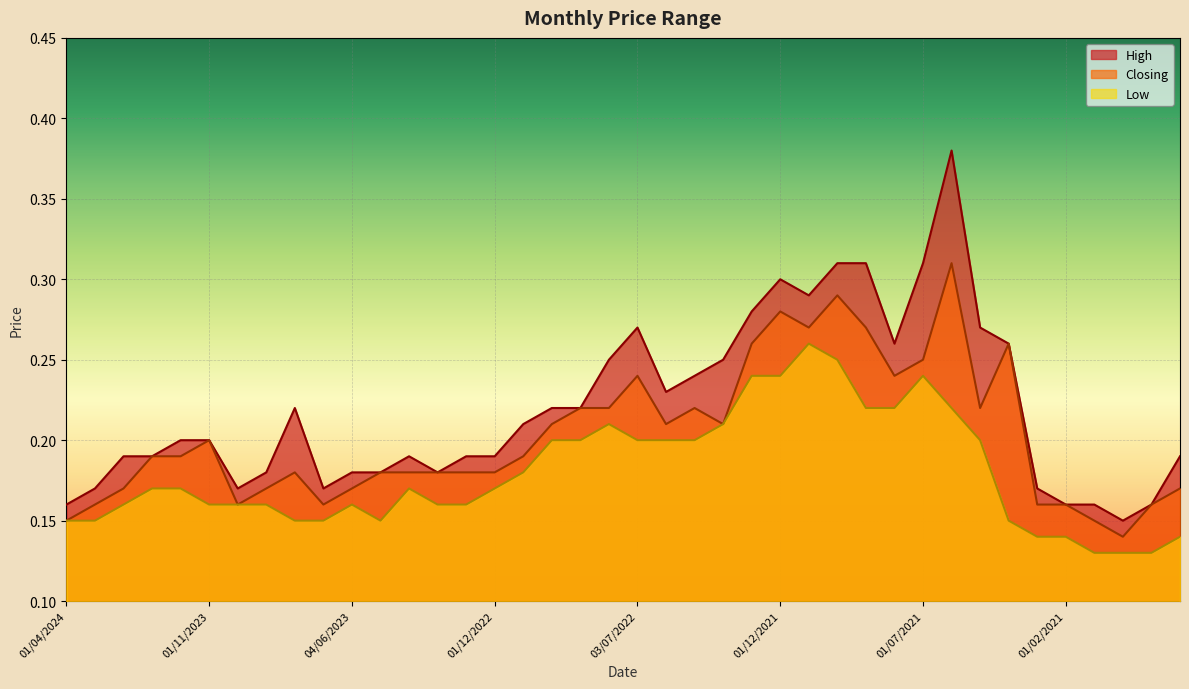

Between 02/05/2021 and 01/04/2021, which is larger?

02/05/2021